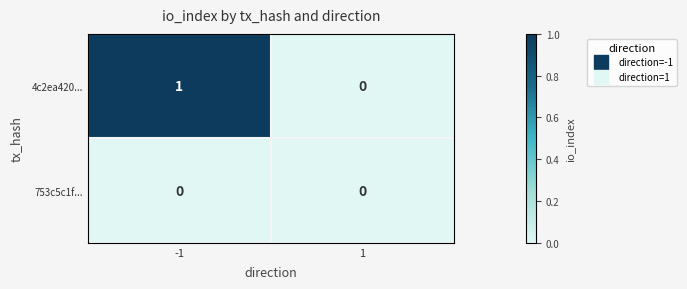

How many data points does each series have?

2